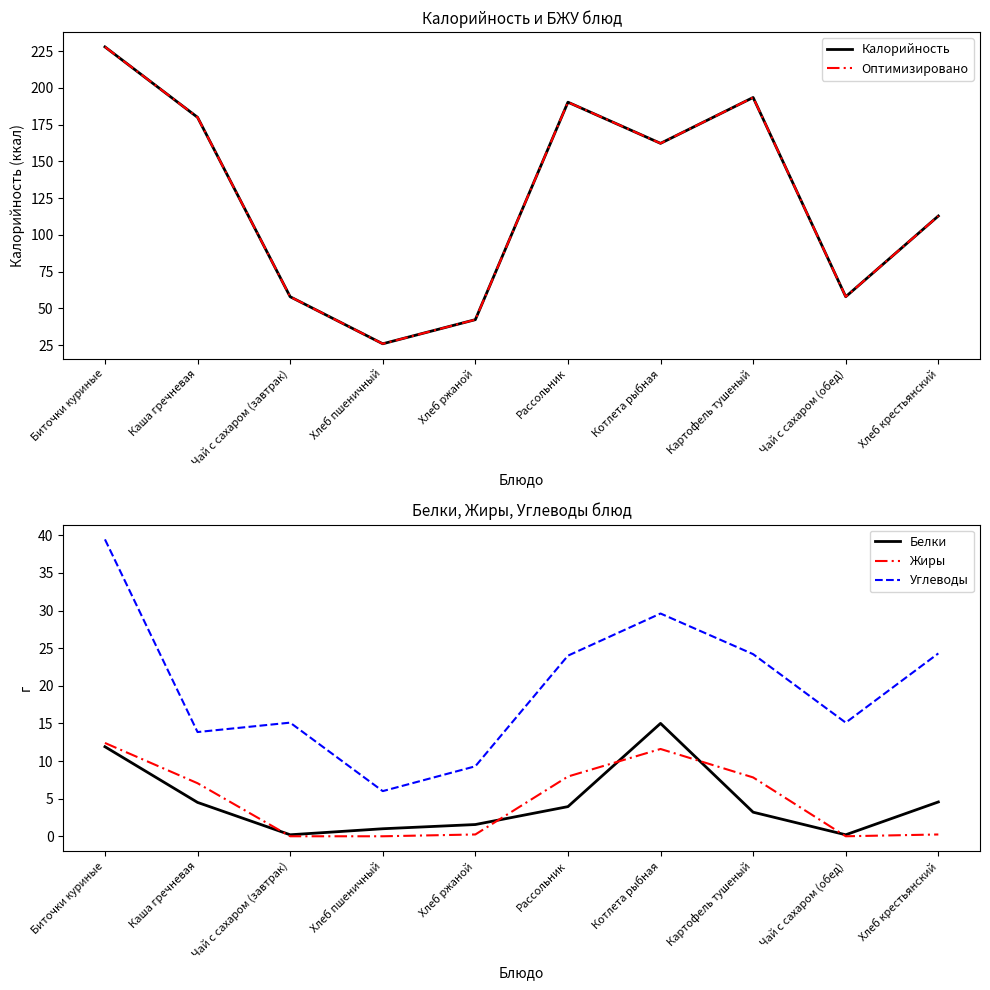

What is the average value of the Белки series?

4.6